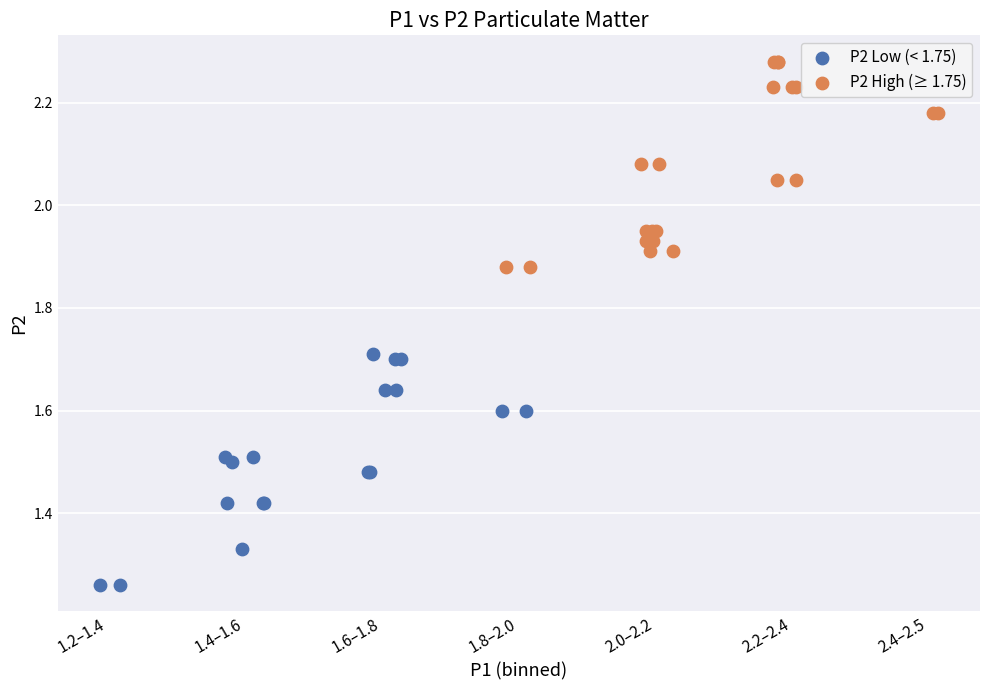

Which series reaches the minimum Y coordinate?

P2 Low (< 1.75)